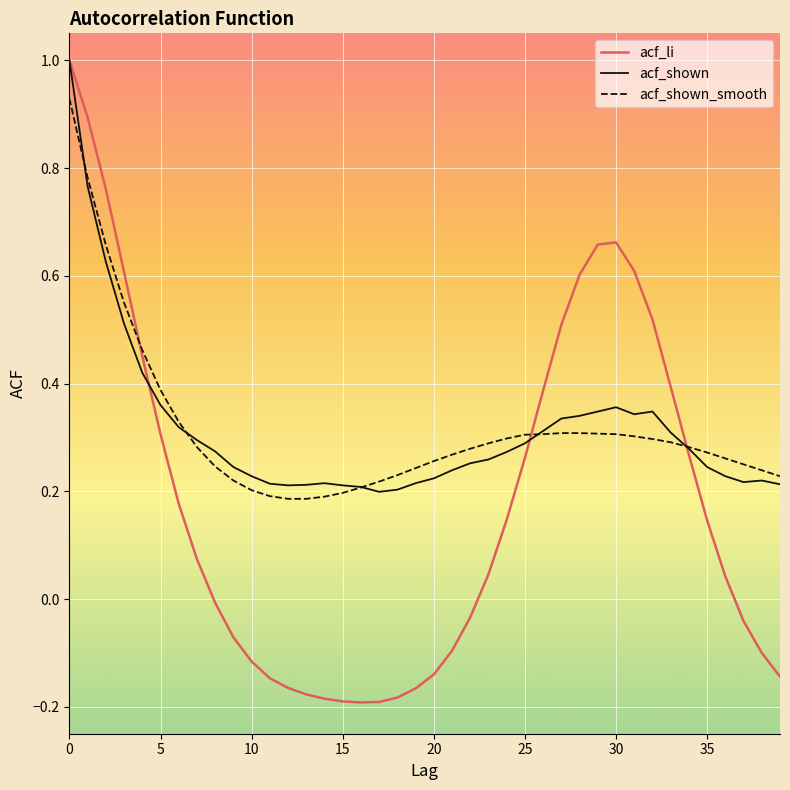

What are all the series names shown in the legend?

acf_li, acf_shown, acf_shown_smooth